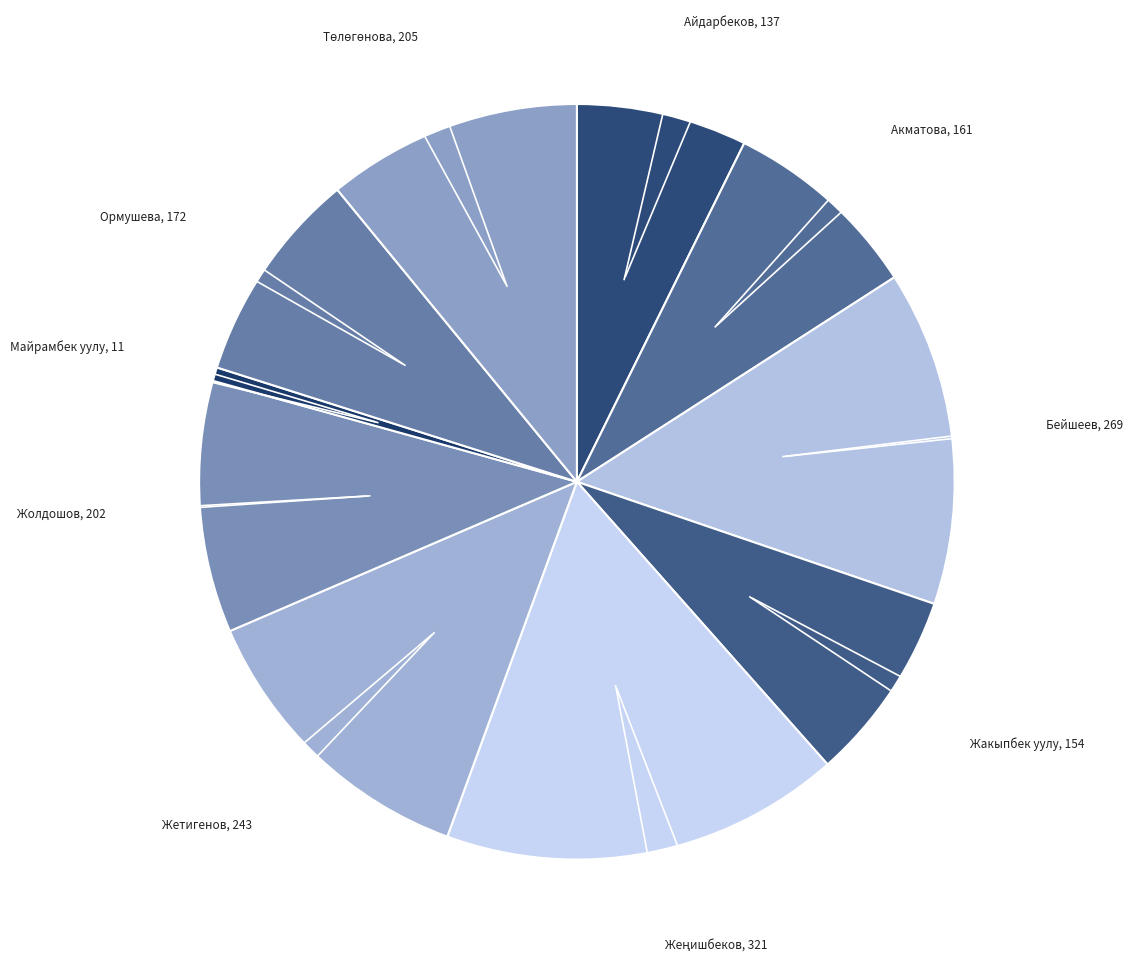

Rank the categories by value from highest to lowest.

Жеңишбеков Чолпонбек Абдракманович, Бейшеев Азат Дуулатбекович, Жетигенов Тилек Медетович, Төлөгөнова Бактыгүл Аскарбековна, Жолдошов Канат Маратбекович, Ормушева Наргиза Медетбековна, Акматова Жамалкан Самадиновна, Жакыпбек уулу Азат, Айдарбеков Тынчтыкбек Жумабекович, Майрамбек уулу Афтандил